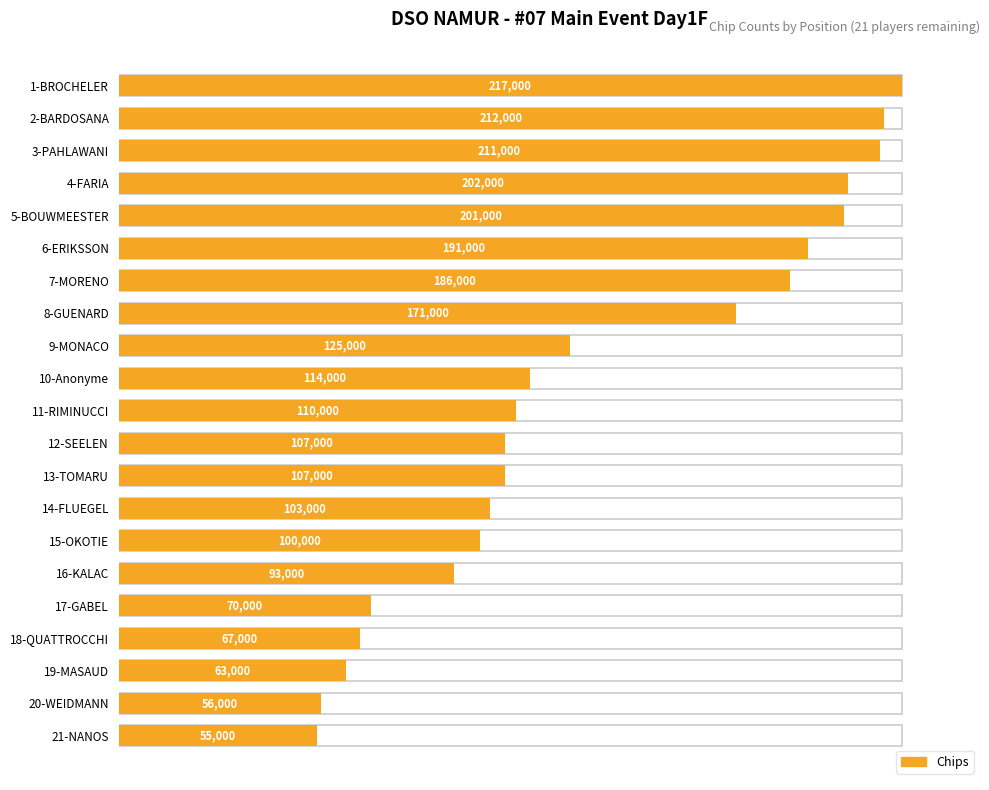

Does the chart contain any negative values?

No